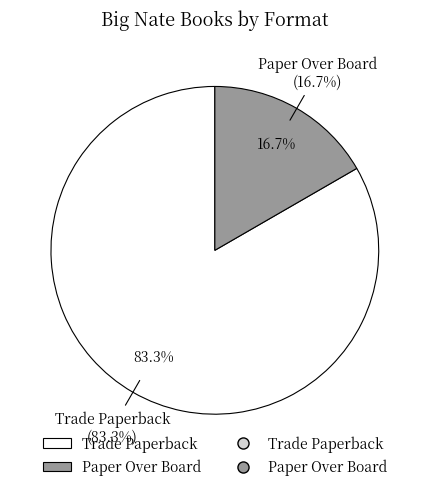

What is the majority slice?

Trade Paperback